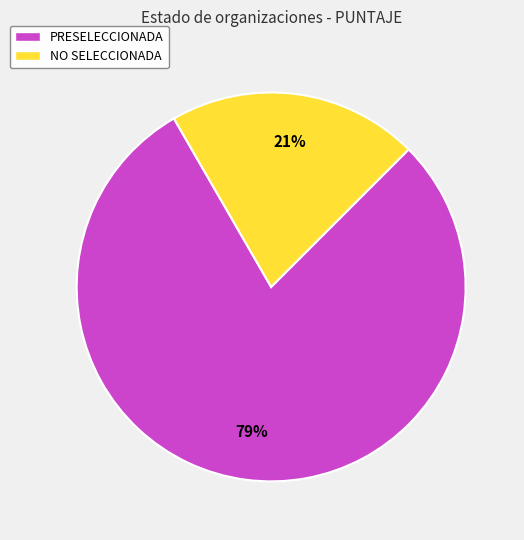

Which category has the smallest portion of the pie?

NO SELECCIONADA